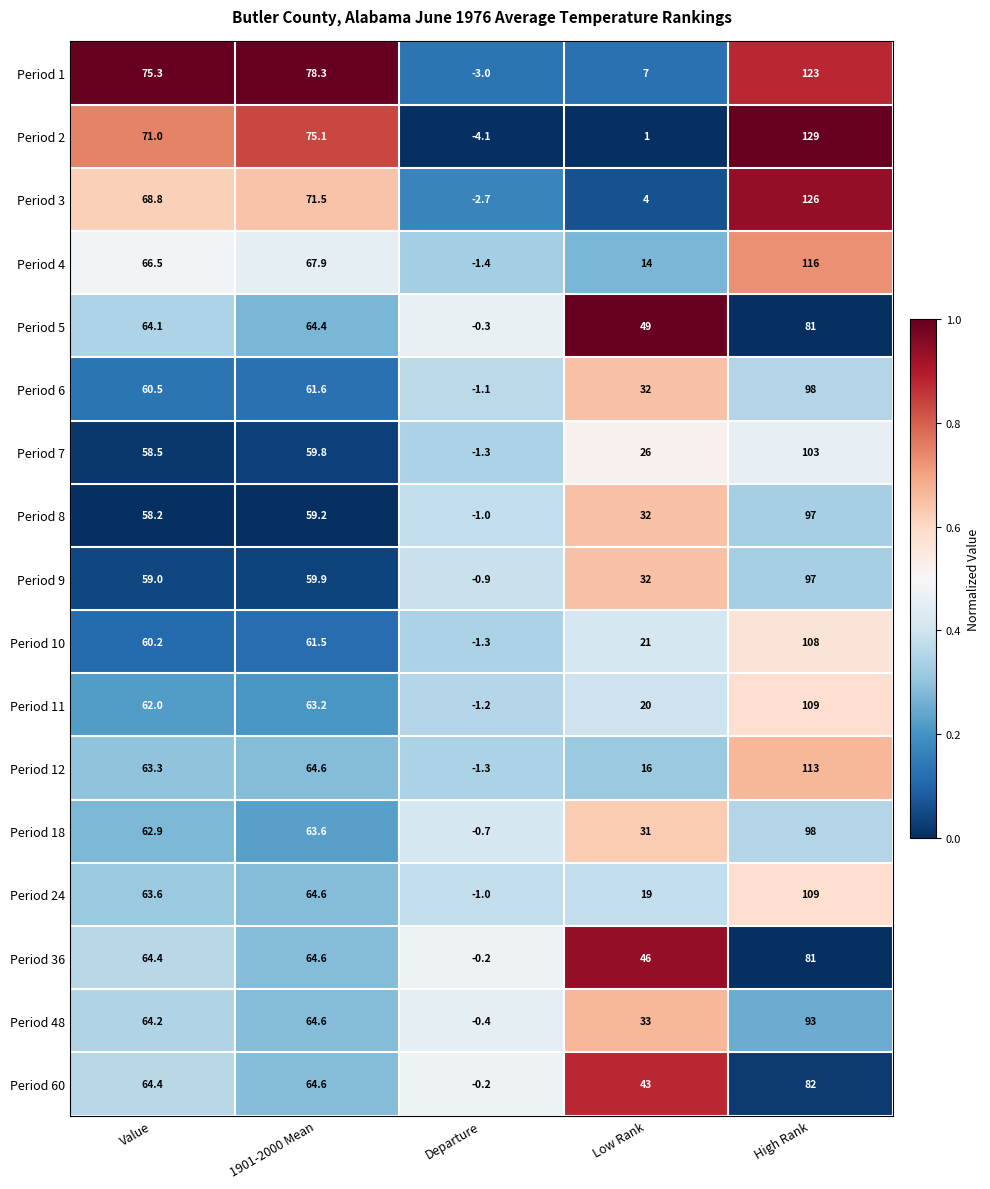

Which series has the largest total across all categories?

Period 1